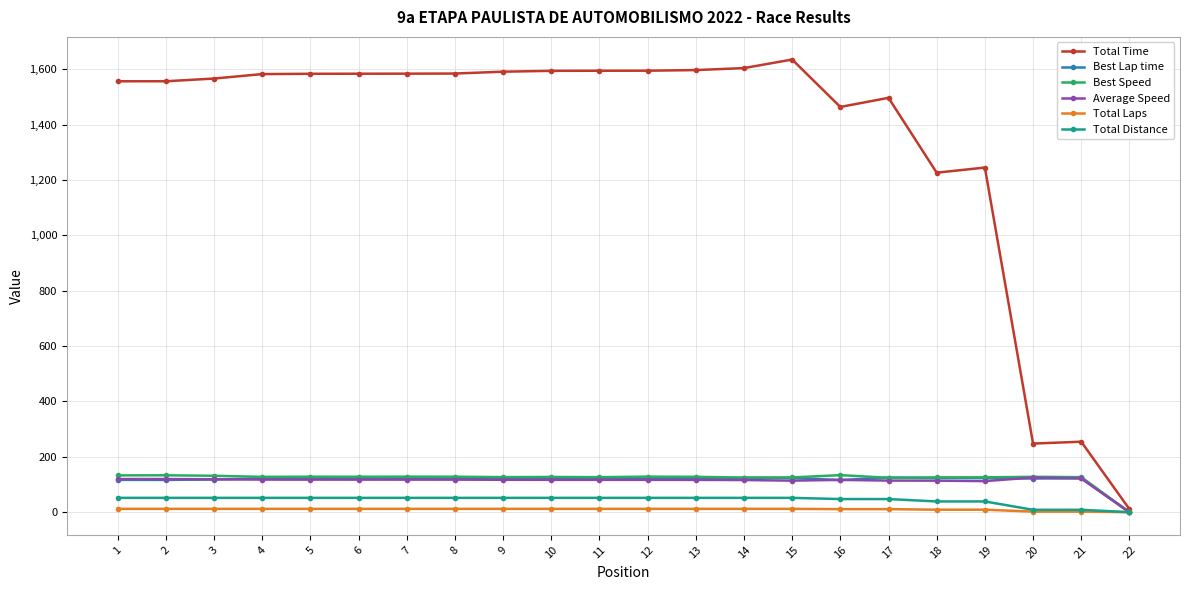

Which series changed the most between 5 and 21?

Total Time